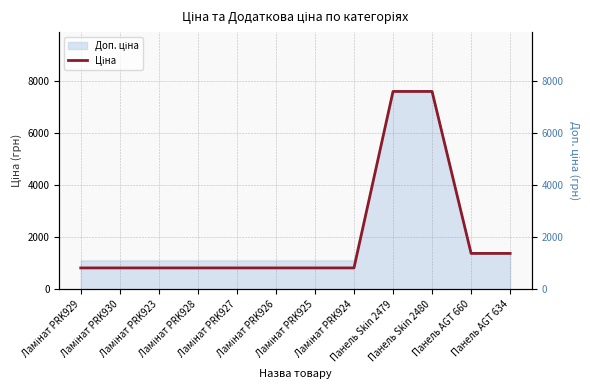

Reading left to right, list all the values displayed in this chart.

818.5	818.5	818.5	818.5	818.5	818.5	818.5	818.5	7596.5	7596.5	1375.4	1375.4